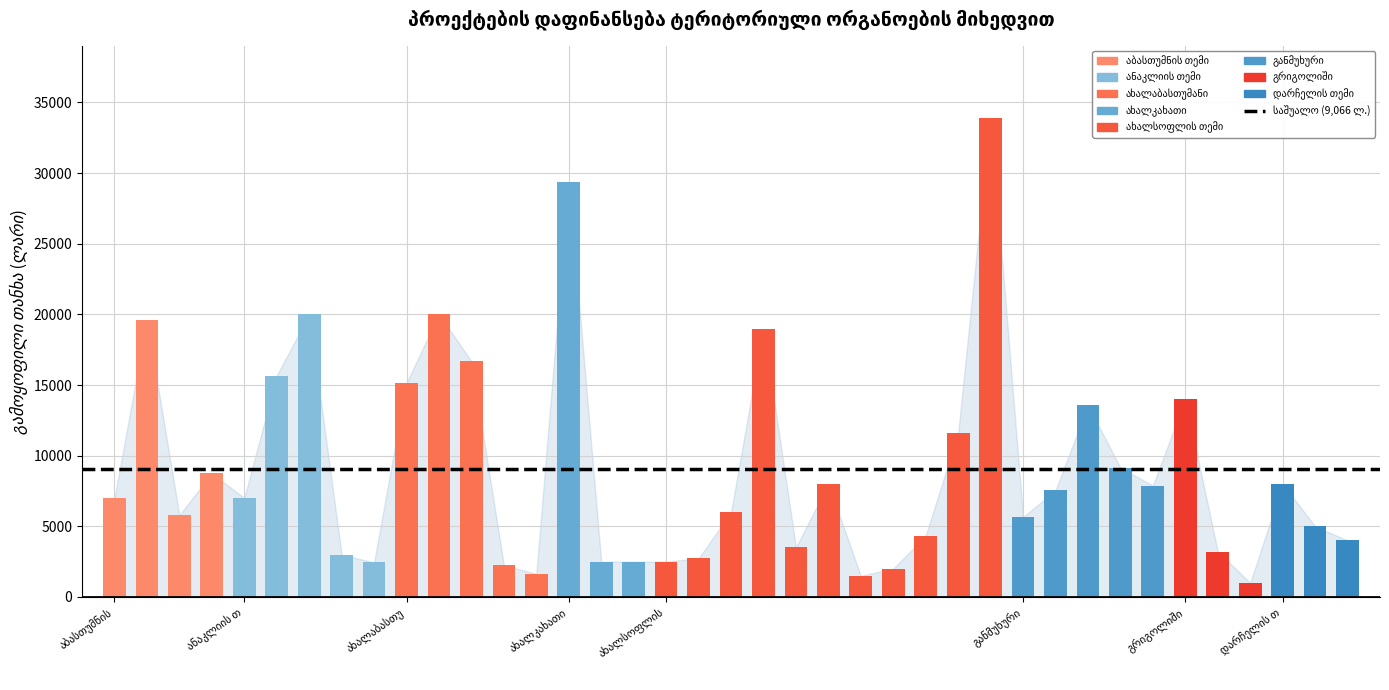

How many categories are shown in the chart?

39